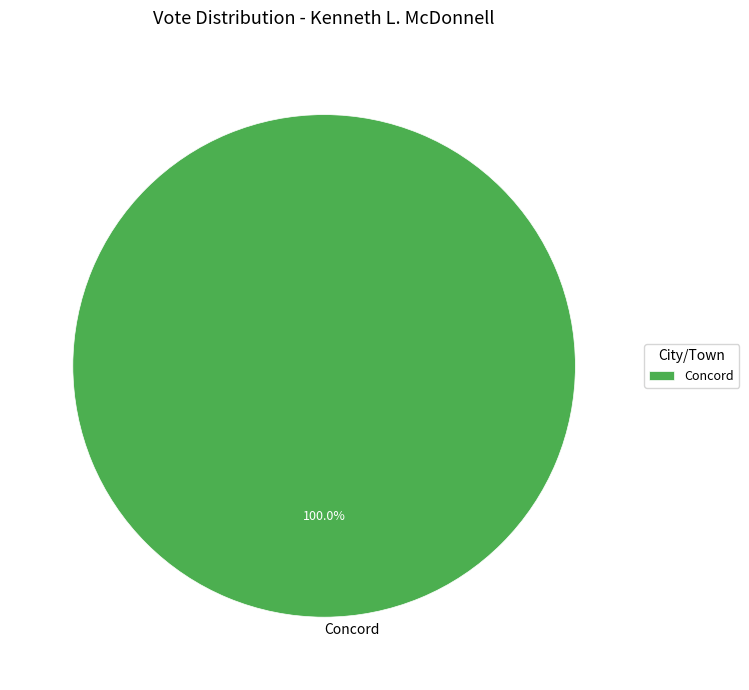

Rank the categories by value from lowest to highest.

Concord